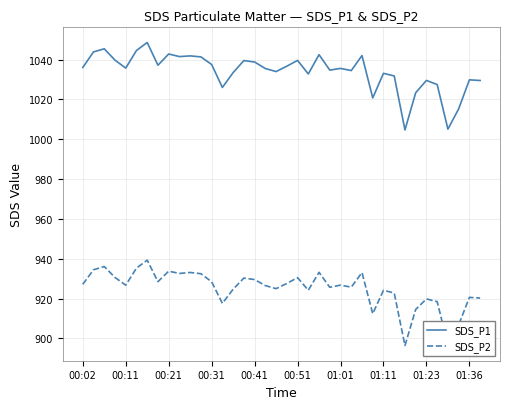

True or false: SDS_P1 and SDS_P2 intersect in this chart.

False